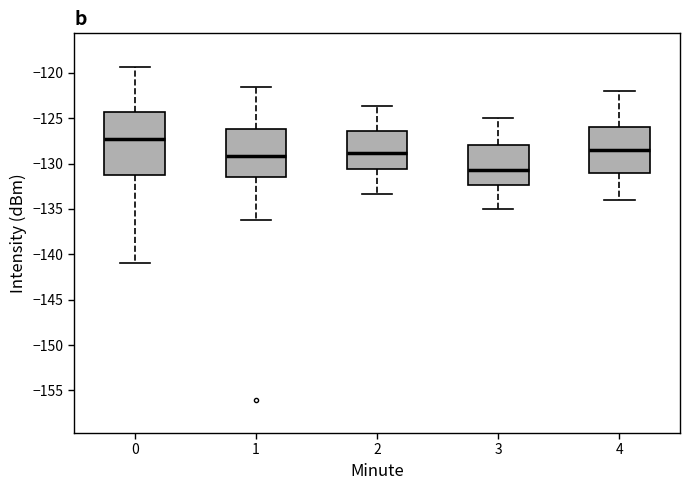

Comparing the boxes themselves (not the whiskers), which one is the tallest?

0